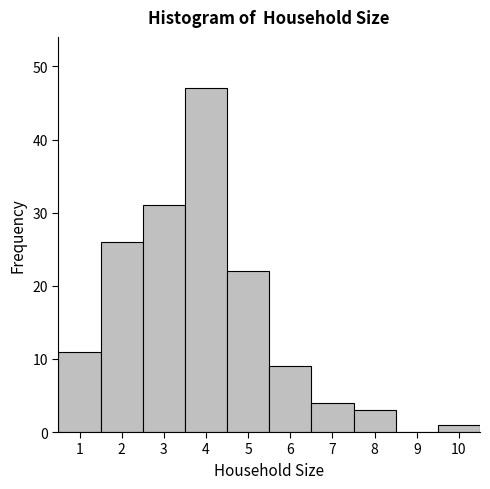

Reading left to right, list every bar in this chart as the range it spans on the x-axis followed by its height. The values are not printed on the chart, so give them approximately, as read against the axis.

0.5 to 1.5: 11
1.5 to 2.5: 26
2.5 to 3.5: 31
3.5 to 4.5: 47
4.5 to 5.5: 22
5.5 to 6.5: 9
6.5 to 7.5: 4
7.5 to 8.5: 3
8.5 to 9.5: 0
9.5 to 10.5: 1